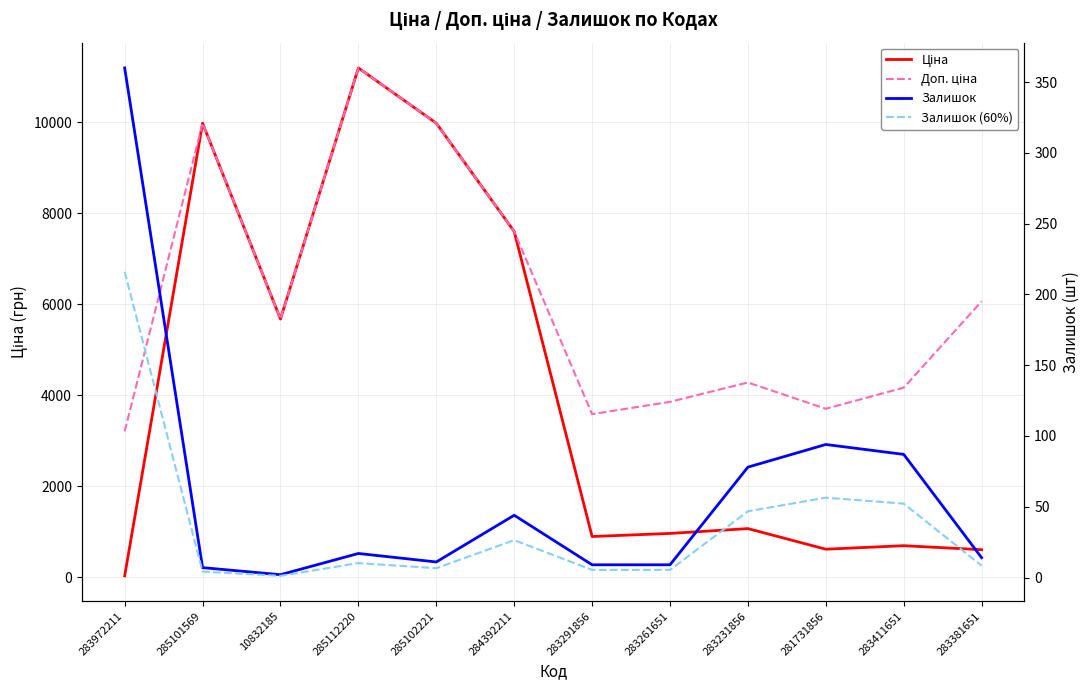

What is the average value of the Ціна series?

4107.3